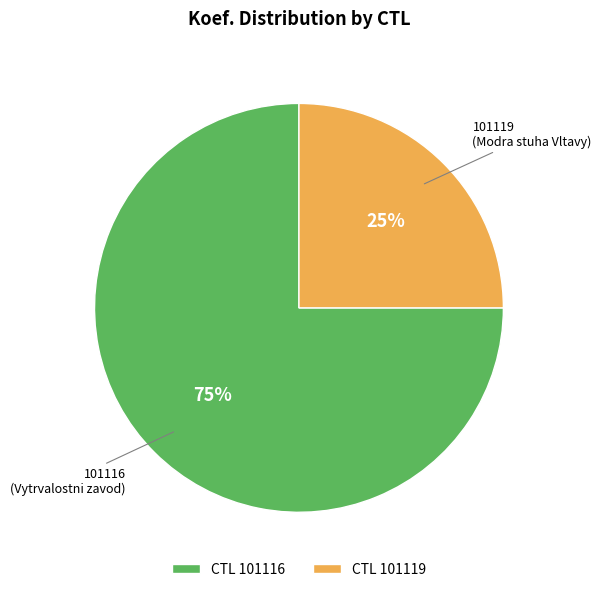

To the nearest percent, what is the combined percentage of CTL 101116 and CTL 101119?

100%